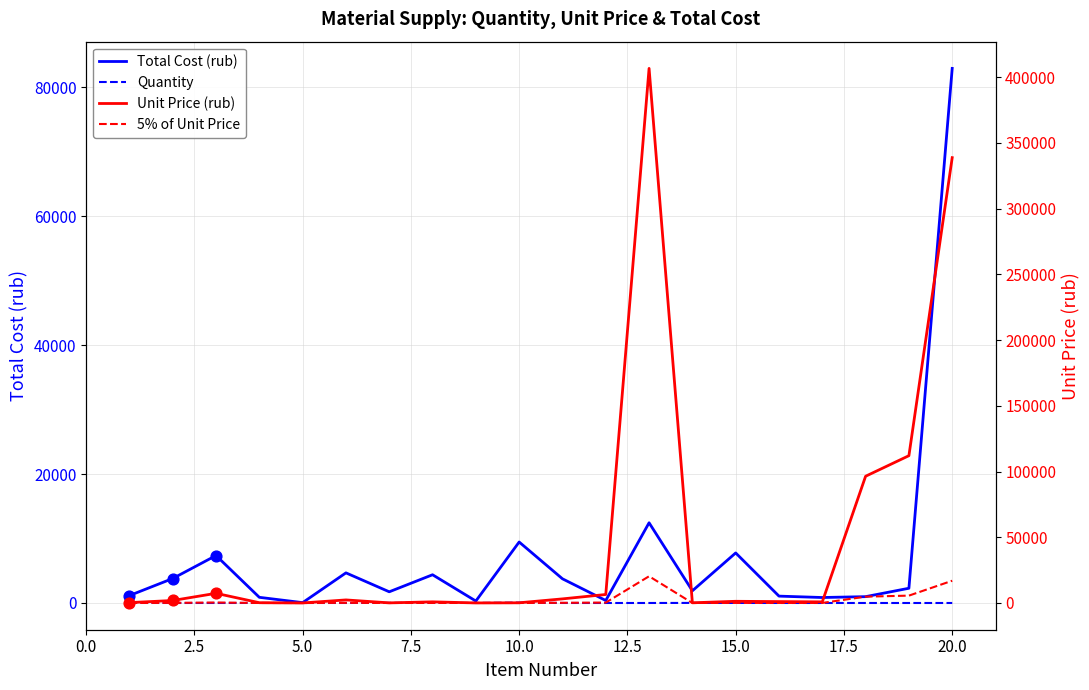

What are all the series names shown in the legend?

Total Cost (rub), Quantity, Unit Price (rub), 5% of Unit Price